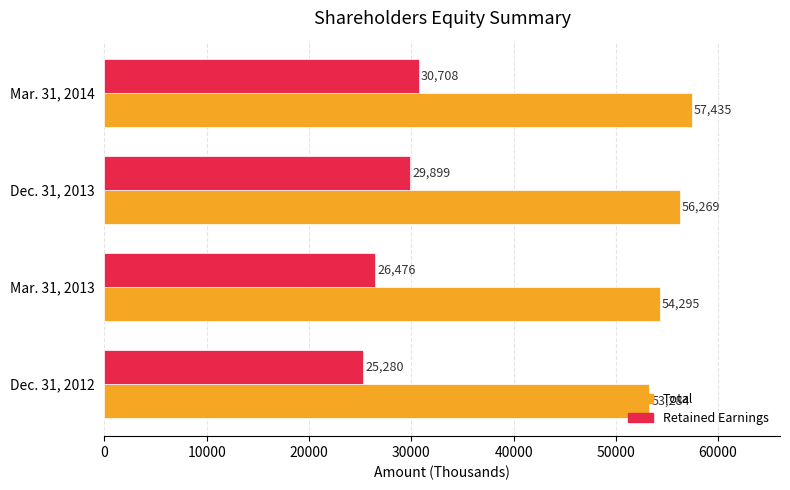

Between Dec. 31, 2012 and Mar. 31, 2013, which series saw the biggest shift?

Retained Earnings